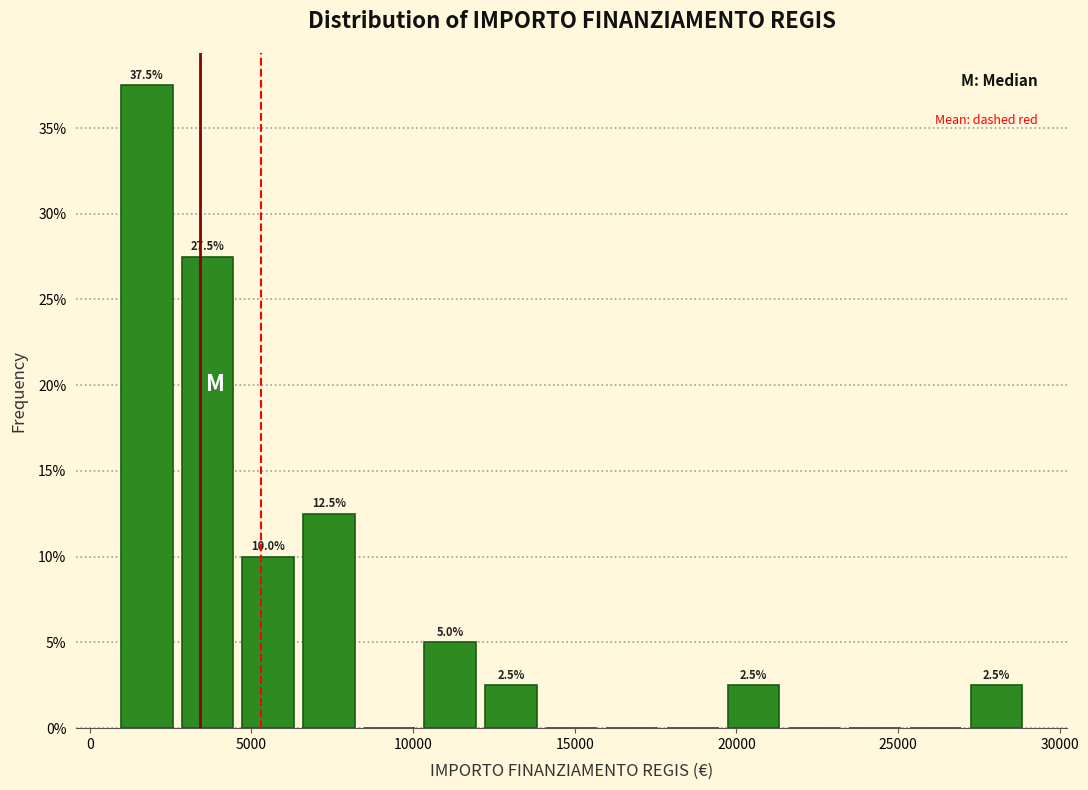

Read against the x-axis, roughly where is the centre of the tallest bar?

2000